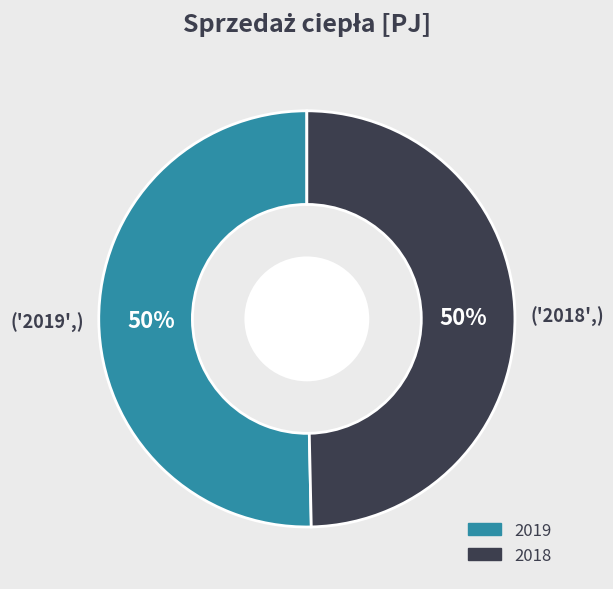

To the nearest percent, what percentage of the pie is 2019?

50%